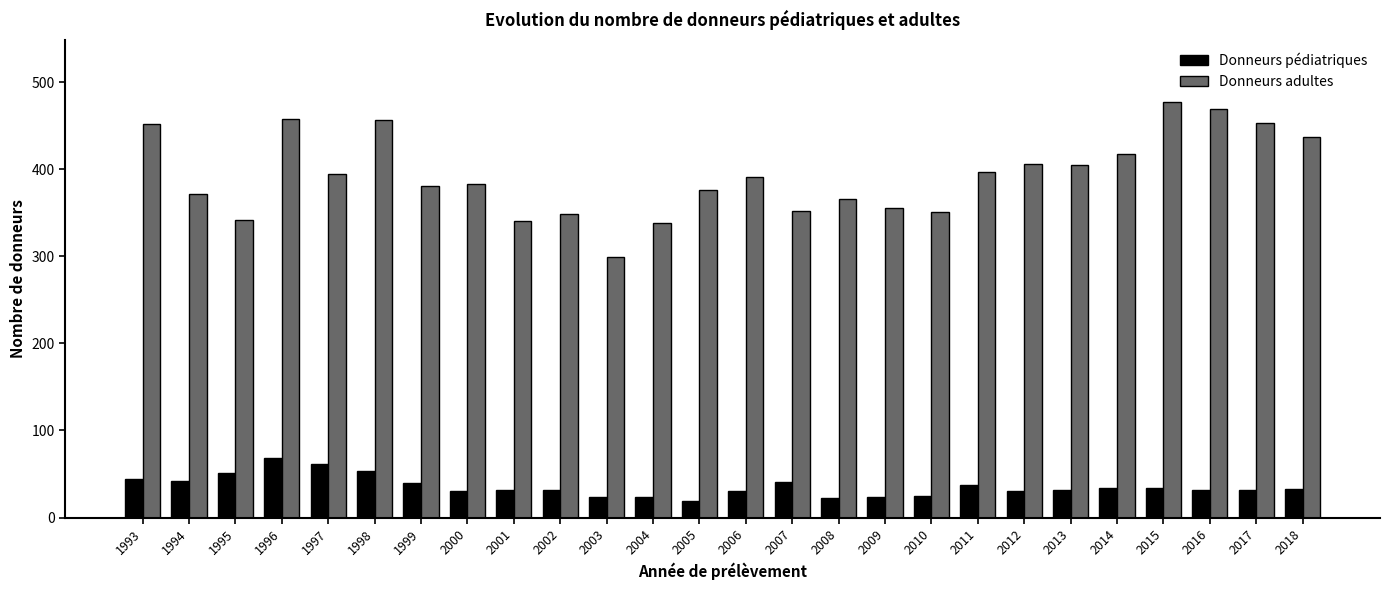

What are all the series names shown in the legend?

Donneurs pédiatriques, Donneurs adultes